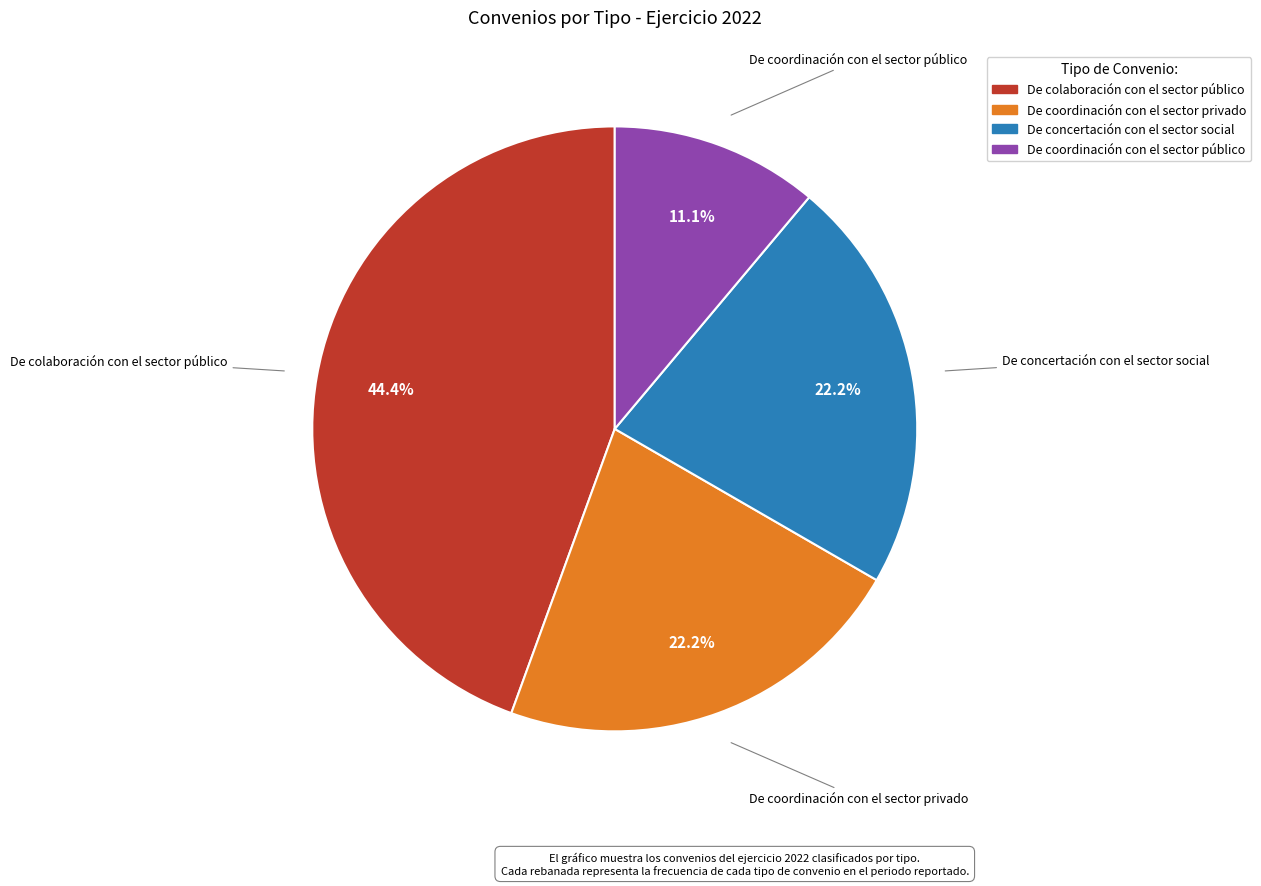

To the nearest percent, what is the difference between the De concertación con el sector social and De coordinación con el sector público slice percentages?

11%